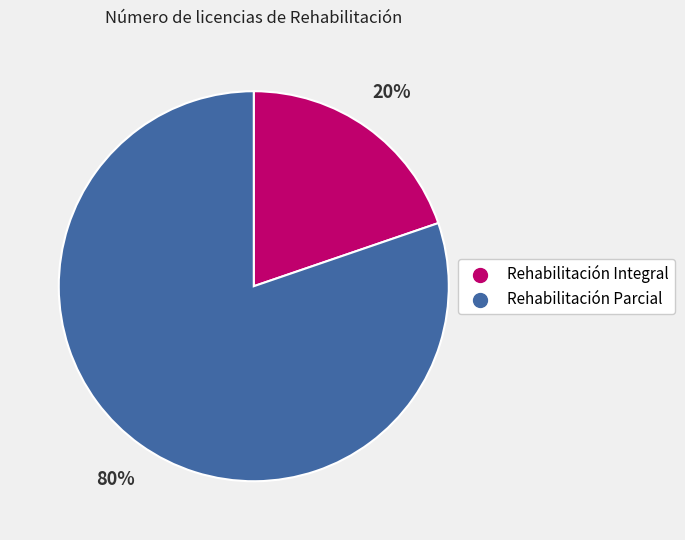

Which slice is the largest?

Rehabilitación Parcial